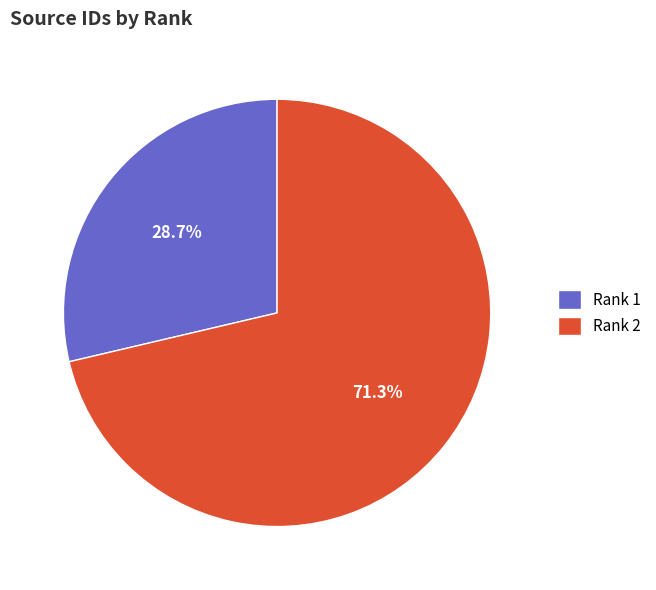

How many slices are in this pie chart?

2